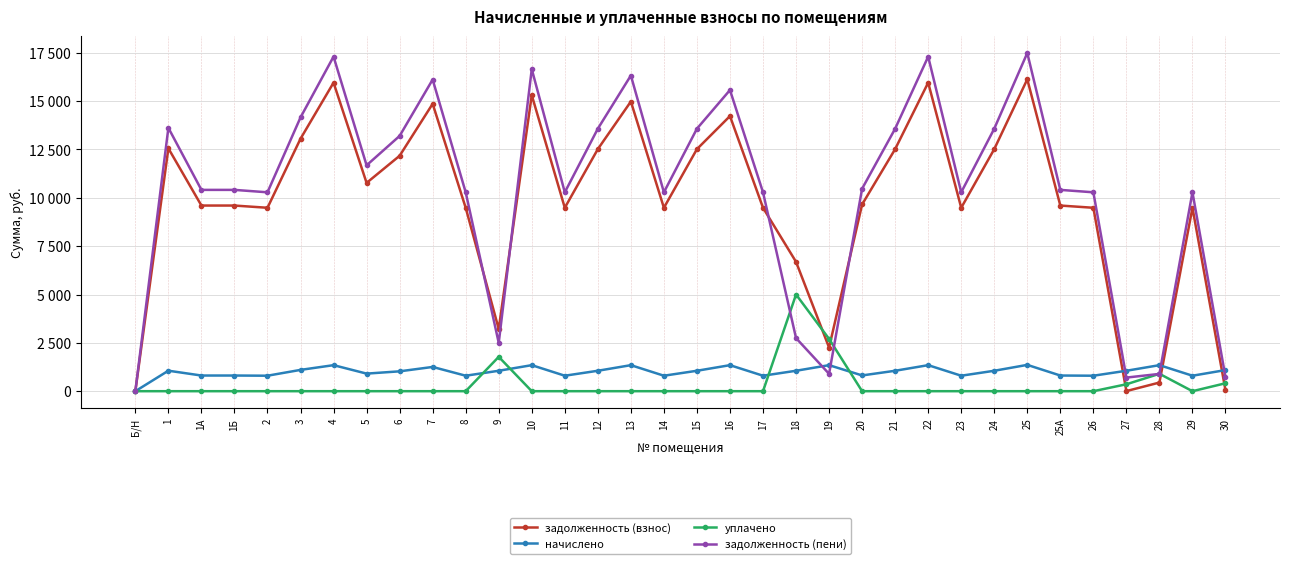

At which category is the sum across all series the highest?

25